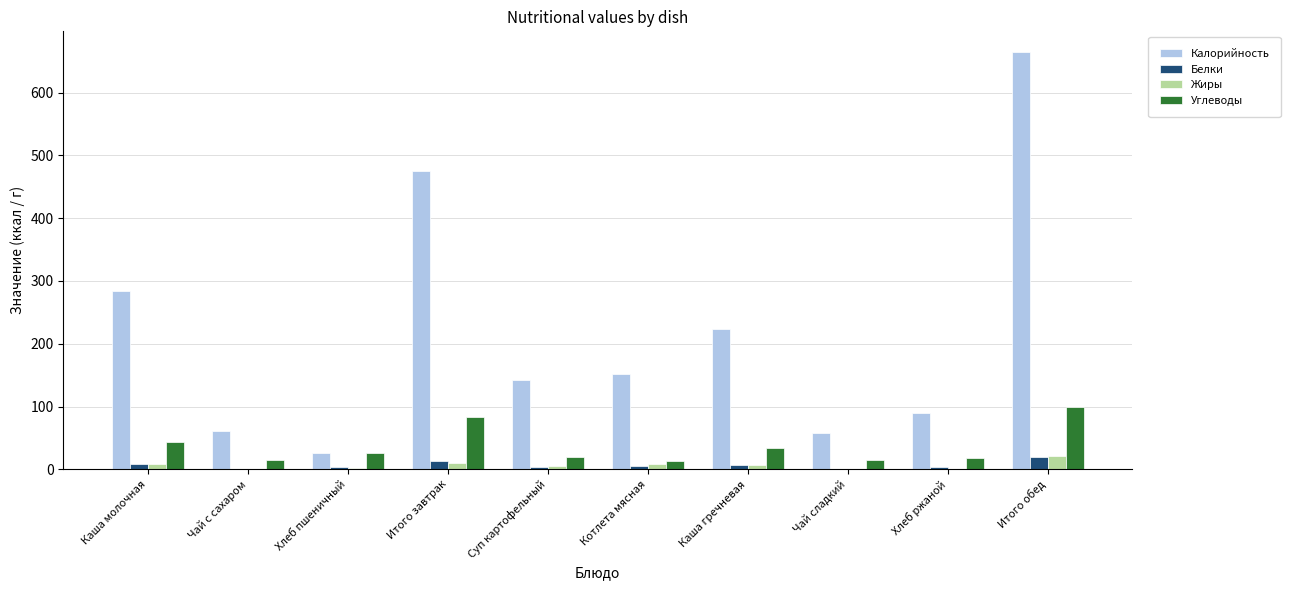

True or false: Белки has a value of 19.3 at Итого обед.

True